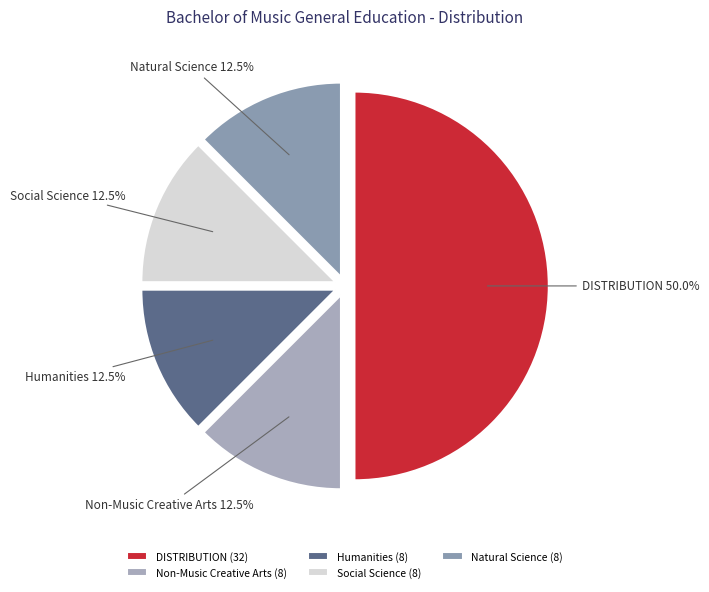

What is the ratio of the value at DISTRIBUTION to the value at Social Science?

4.0